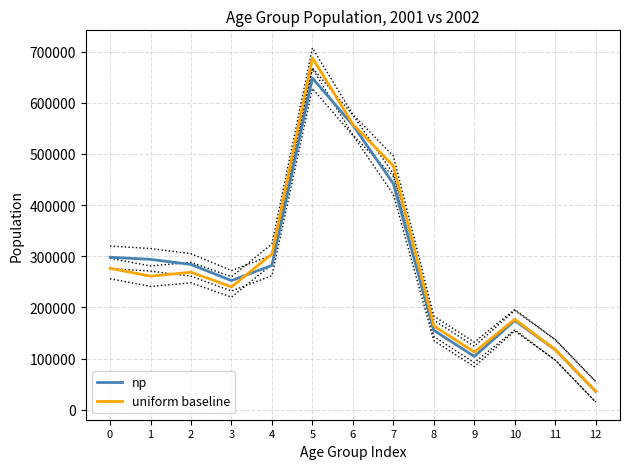

Which series has the largest total across all categories?

uniform baseline